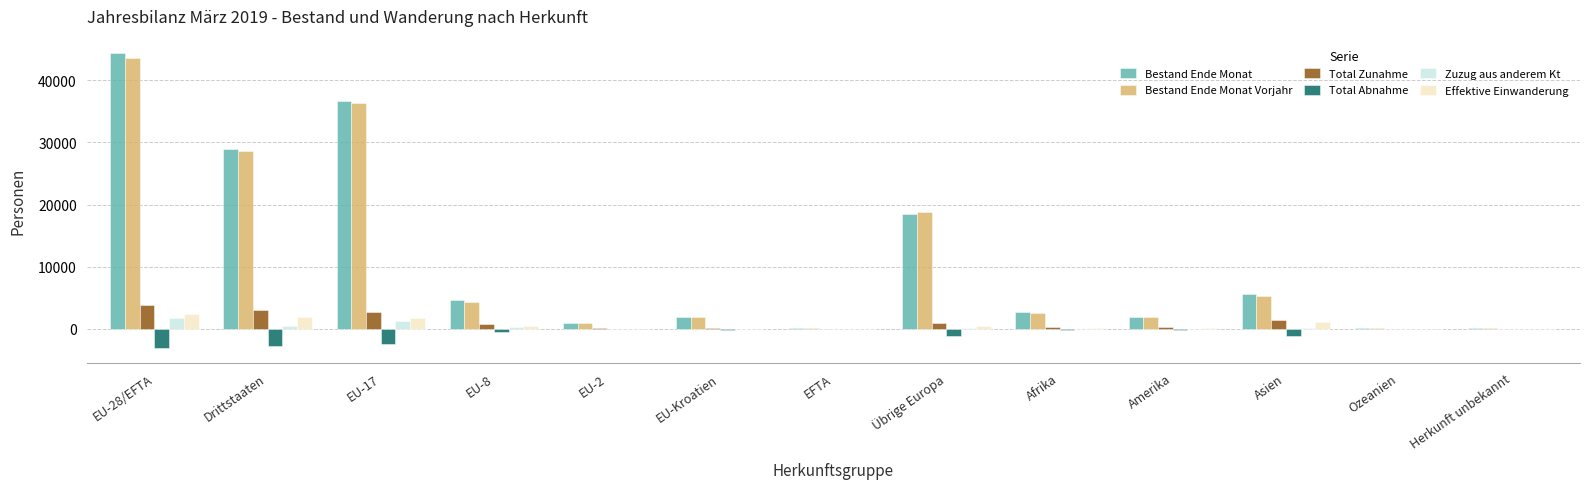

Between EU-28/EFTA and EU-17, which series saw the biggest shift?

Bestand Ende Monat